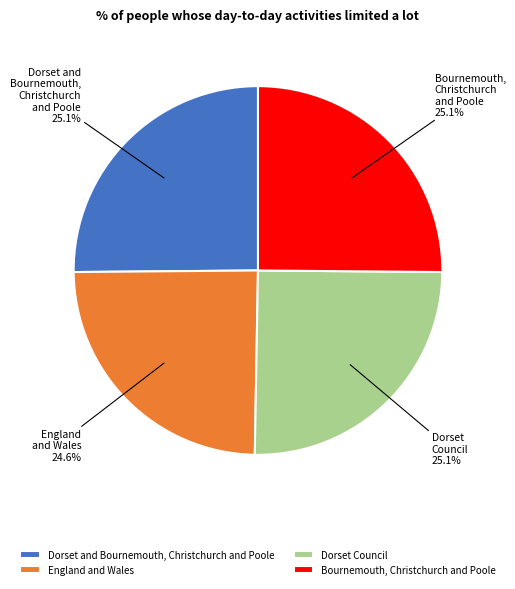

Is England and Wales the majority of the pie?

No